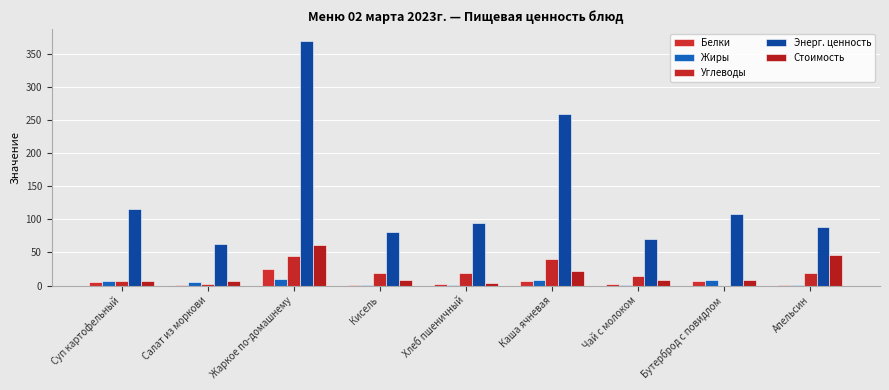

What are all the series names shown in the legend?

Белки, Жиры, Углеводы, Энерг. ценность, Стоимость